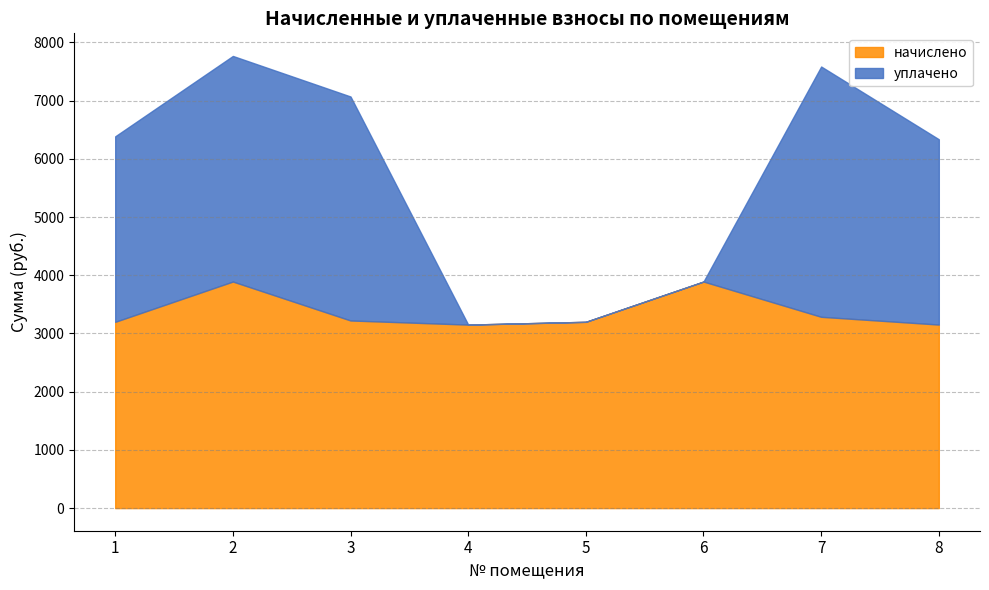

What is the value of the начислено point at the 1st from the left?

3200.6